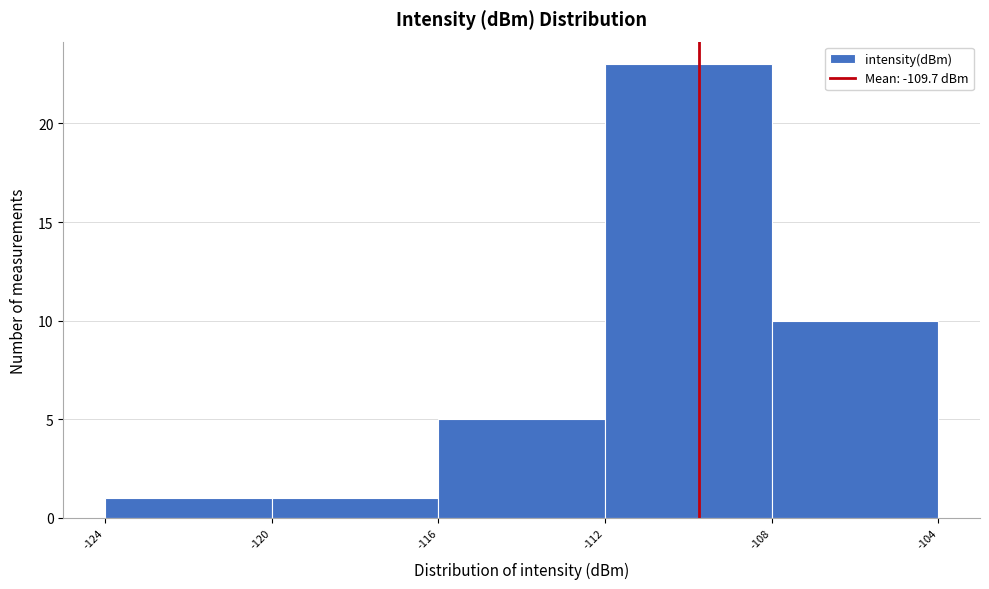

Reading left to right, list every bar in this chart as the range it spans on the x-axis followed by its height. The values are not printed on the chart, so give them approximately, as read against the axis.

-124 to -120: 1
-120 to -116: 1
-116 to -112: 5
-112 to -108: 23
-108 to -104: 10